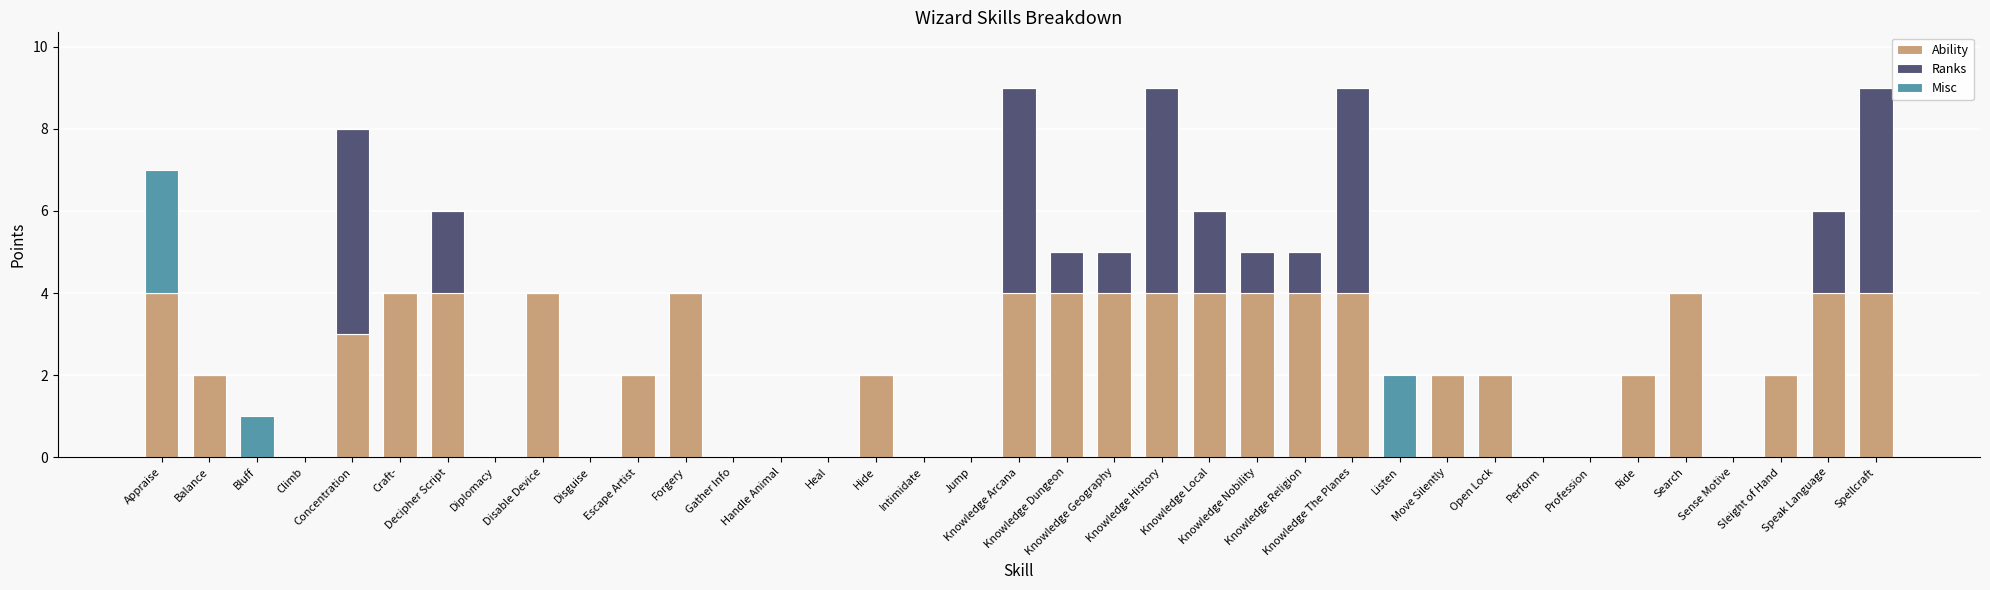

Does the chart contain stacked bars?

Yes